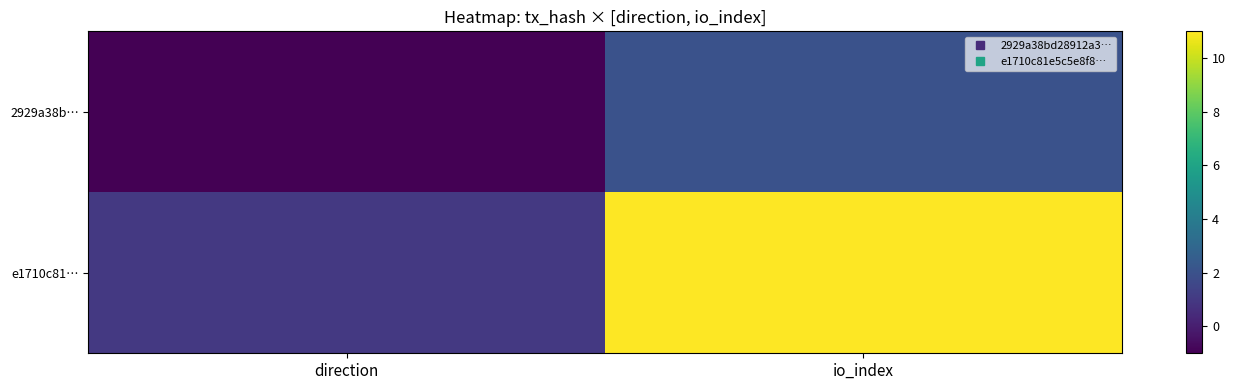

Rank the series at direction from lowest to highest value.

2929a38b…, e1710c81…